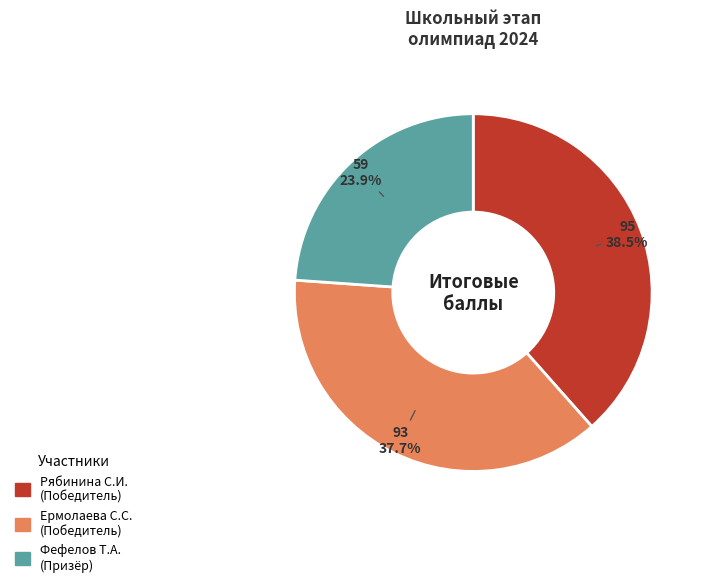

Is there a majority slice in this chart?

No